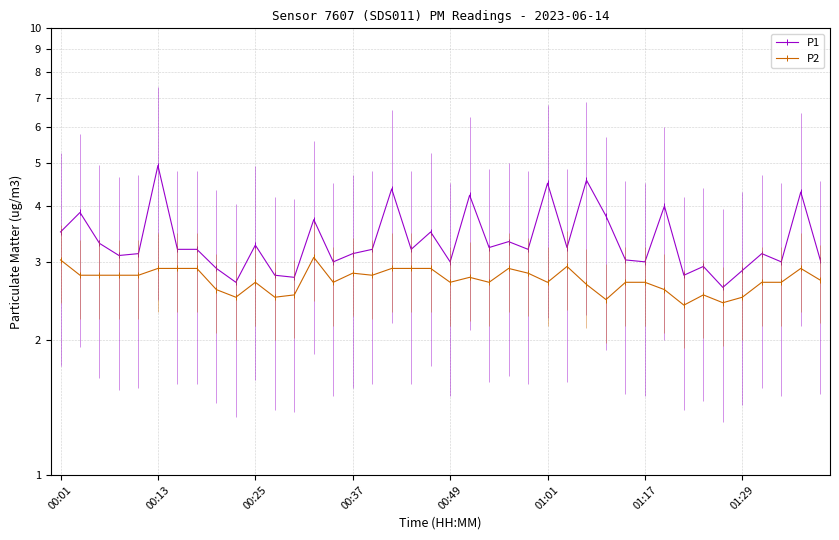

What is the difference between the second highest and second lowest values in the P1 series?

1.9